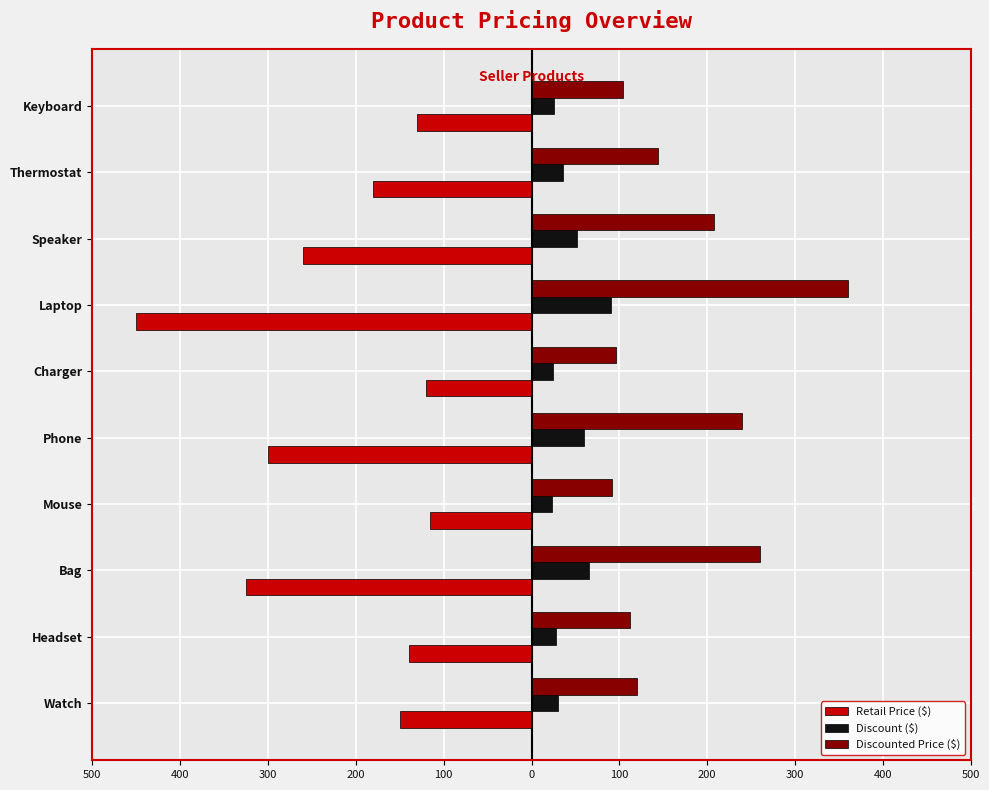

What is the minimum value shown in the chart?

-450